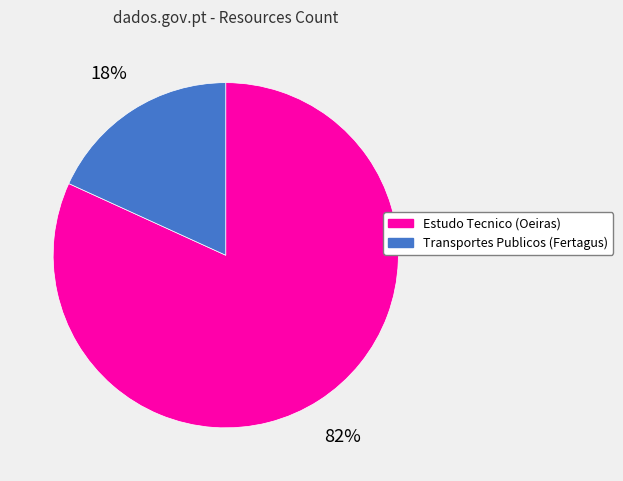

Count the number of slices in the pie.

2